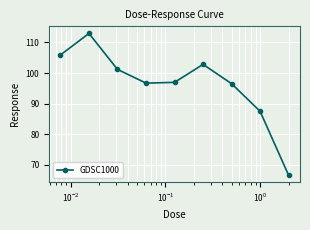

What is the value of the 4th point from the left?

96.7